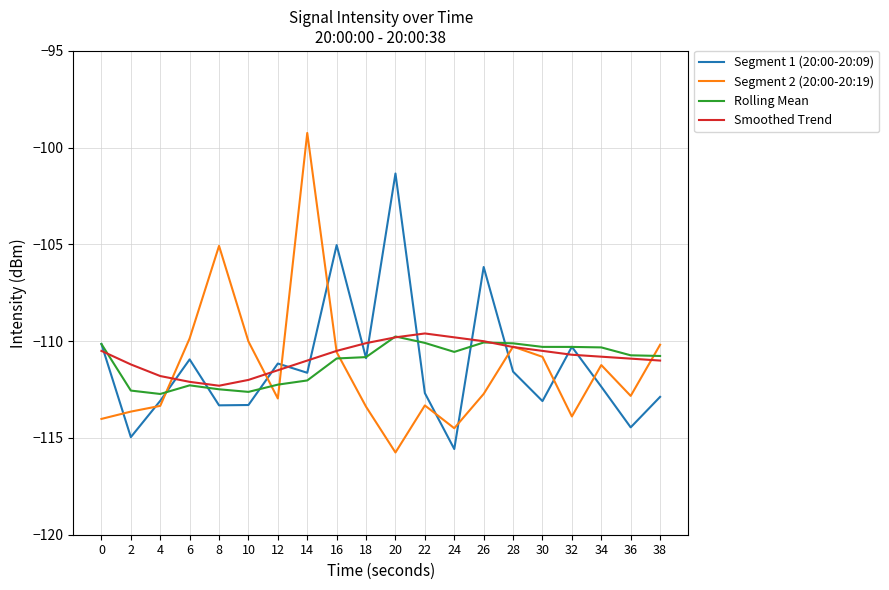

Is it true that Rolling Mean equals -112.7 at 4?

True